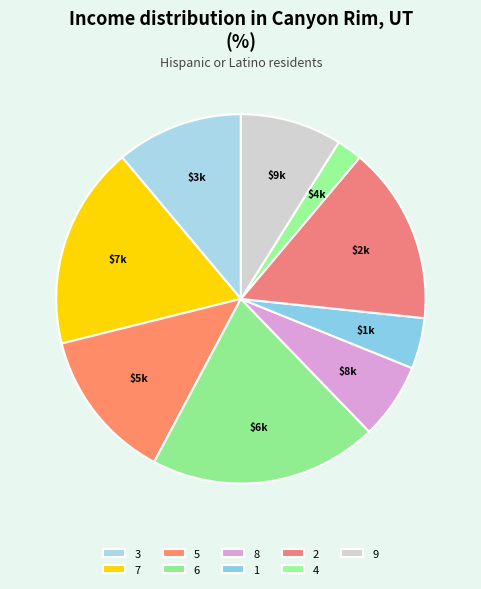

To the nearest percent, what is the difference between the 1 and 5 slice percentages?

9%